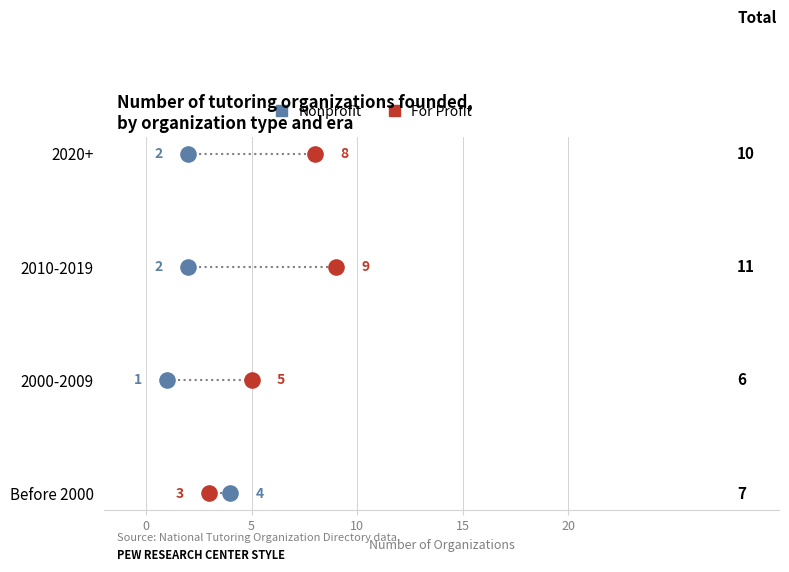

What are all the series names shown in the legend?

Nonprofit, For Profit